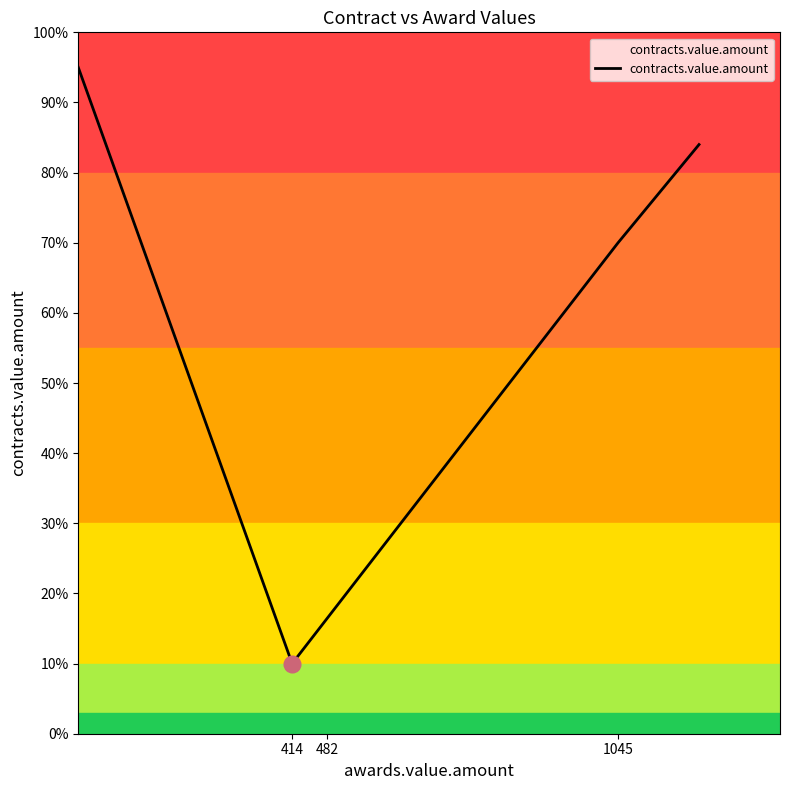

What is the maximum value shown in the chart?

95.0